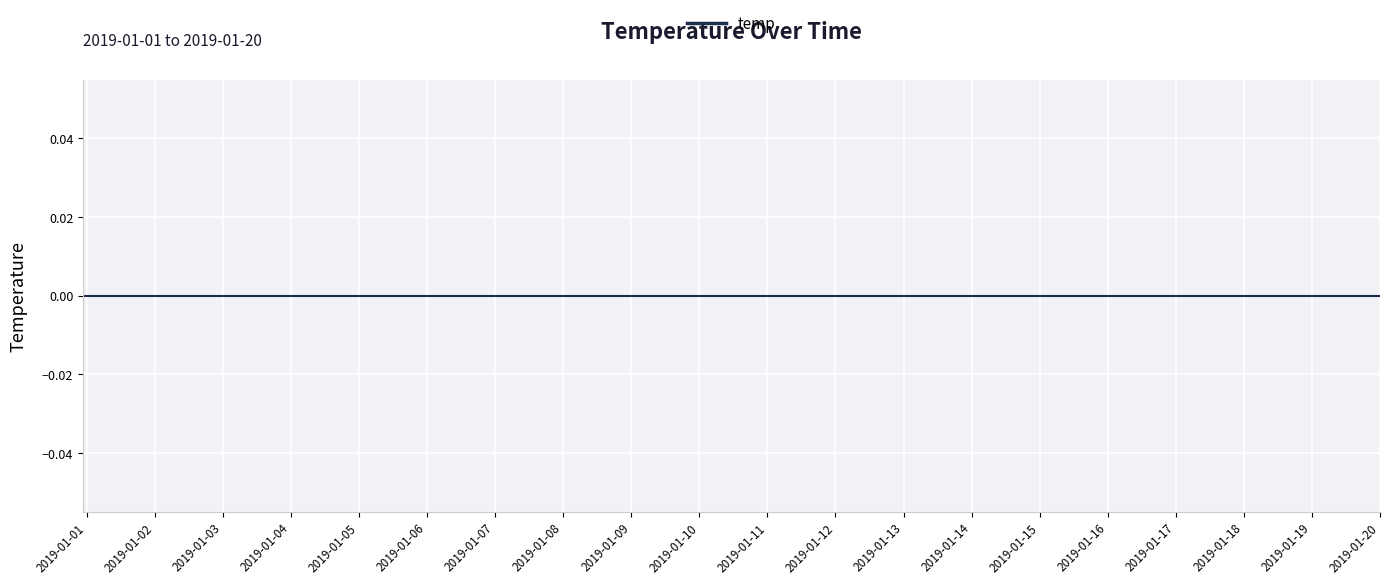

The chart shows a value of nan at 2019-01-03. True or false?

False